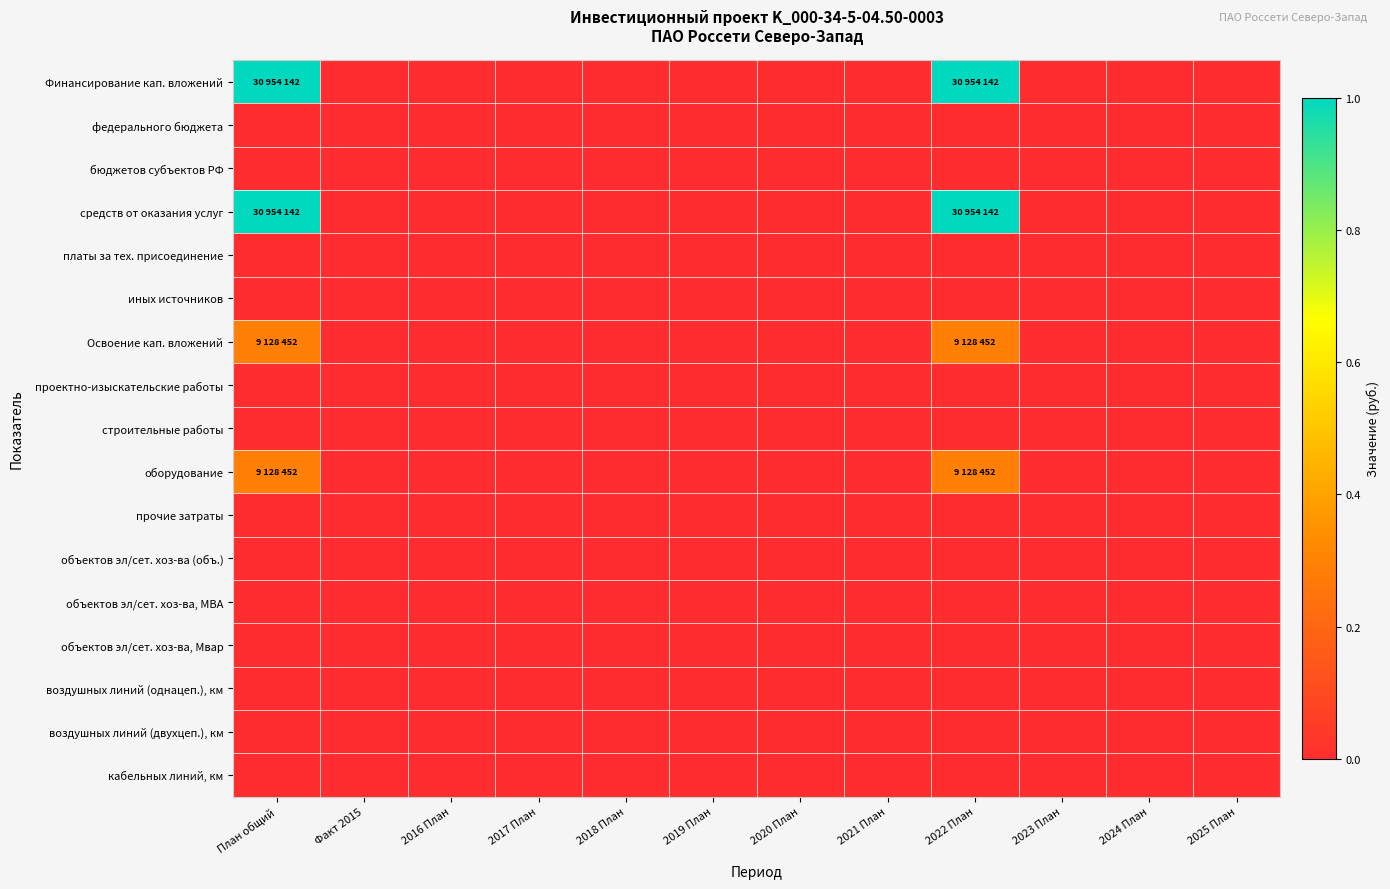

Reading left to right, transcribe all the data shown in this chart.

Финансирование кап. вложений: План общий=1.0	Факт 2015=0.0	2016 План=0.0	2017 План=0.0	2018 План=0.0	2019 План=0.0	2020 План=0.0	2021 План=0.0	2022 План=1.0	2023 План=0.0	2024 План=0.0	2025 План=0.0
федерального бюджета: План общий=0.0	Факт 2015=0.0	2016 План=0.0	2017 План=0.0	2018 План=0.0	2019 План=0.0	2020 План=0.0	2021 План=0.0	2022 План=0.0	2023 План=0.0	2024 План=0.0	2025 План=0.0
бюджетов субъектов РФ: План общий=0.0	Факт 2015=0.0	2016 План=0.0	2017 План=0.0	2018 План=0.0	2019 План=0.0	2020 План=0.0	2021 План=0.0	2022 План=0.0	2023 План=0.0	2024 План=0.0	2025 План=0.0
средств от оказания услуг: План общий=1.0	Факт 2015=0.0	2016 План=0.0	2017 План=0.0	2018 План=0.0	2019 План=0.0	2020 План=0.0	2021 План=0.0	2022 План=1.0	2023 План=0.0	2024 План=0.0	2025 План=0.0
платы за тех. присоединение: План общий=0.0	Факт 2015=0.0	2016 План=0.0	2017 План=0.0	2018 План=0.0	2019 План=0.0	2020 План=0.0	2021 План=0.0	2022 План=0.0	2023 План=0.0	2024 План=0.0	2025 План=0.0
иных источников: План общий=0.0	Факт 2015=0.0	2016 План=0.0	2017 План=0.0	2018 План=0.0	2019 План=0.0	2020 План=0.0	2021 План=0.0	2022 План=0.0	2023 План=0.0	2024 План=0.0	2025 План=0.0
Освоение кап. вложений: План общий=0.3	Факт 2015=0.0	2016 План=0.0	2017 План=0.0	2018 План=0.0	2019 План=0.0	2020 План=0.0	2021 План=0.0	2022 План=0.3	2023 План=0.0	2024 План=0.0	2025 План=0.0
проектно-изыскательские работы: План общий=0.0	Факт 2015=0.0	2016 План=0.0	2017 План=0.0	2018 План=0.0	2019 План=0.0	2020 План=0.0	2021 План=0.0	2022 План=0.0	2023 План=0.0	2024 План=0.0	2025 План=0.0
строительные работы: План общий=0.0	Факт 2015=0.0	2016 План=0.0	2017 План=0.0	2018 План=0.0	2019 План=0.0	2020 План=0.0	2021 План=0.0	2022 План=0.0	2023 План=0.0	2024 План=0.0	2025 План=0.0
оборудование: План общий=0.3	Факт 2015=0.0	2016 План=0.0	2017 План=0.0	2018 План=0.0	2019 План=0.0	2020 План=0.0	2021 План=0.0	2022 План=0.3	2023 План=0.0	2024 План=0.0	2025 План=0.0
прочие затраты: План общий=0.0	Факт 2015=0.0	2016 План=0.0	2017 План=0.0	2018 План=0.0	2019 План=0.0	2020 План=0.0	2021 План=0.0	2022 План=0.0	2023 План=0.0	2024 План=0.0	2025 План=0.0
объектов эл/сет. хоз-ва (объ.): План общий=0.0	Факт 2015=0.0	2016 План=0.0	2017 План=0.0	2018 План=0.0	2019 План=0.0	2020 План=0.0	2021 План=0.0	2022 План=0.0	2023 План=0.0	2024 План=0.0	2025 План=0.0
объектов эл/сет. хоз-ва, МВА: План общий=0.0	Факт 2015=0.0	2016 План=0.0	2017 План=0.0	2018 План=0.0	2019 План=0.0	2020 План=0.0	2021 План=0.0	2022 План=0.0	2023 План=0.0	2024 План=0.0	2025 План=0.0
объектов эл/сет. хоз-ва, Мвар: План общий=0.0	Факт 2015=0.0	2016 План=0.0	2017 План=0.0	2018 План=0.0	2019 План=0.0	2020 План=0.0	2021 План=0.0	2022 План=0.0	2023 План=0.0	2024 План=0.0	2025 План=0.0
воздушных линий (однацеп.), км: План общий=0.0	Факт 2015=0.0	2016 План=0.0	2017 План=0.0	2018 План=0.0	2019 План=0.0	2020 План=0.0	2021 План=0.0	2022 План=0.0	2023 План=0.0	2024 План=0.0	2025 План=0.0
воздушных линий (двухцеп.), км: План общий=0.0	Факт 2015=0.0	2016 План=0.0	2017 План=0.0	2018 План=0.0	2019 План=0.0	2020 План=0.0	2021 План=0.0	2022 План=0.0	2023 План=0.0	2024 План=0.0	2025 План=0.0
кабельных линий, км: План общий=0.0	Факт 2015=0.0	2016 План=0.0	2017 План=0.0	2018 План=0.0	2019 План=0.0	2020 План=0.0	2021 План=0.0	2022 План=0.0	2023 План=0.0	2024 План=0.0	2025 План=0.0